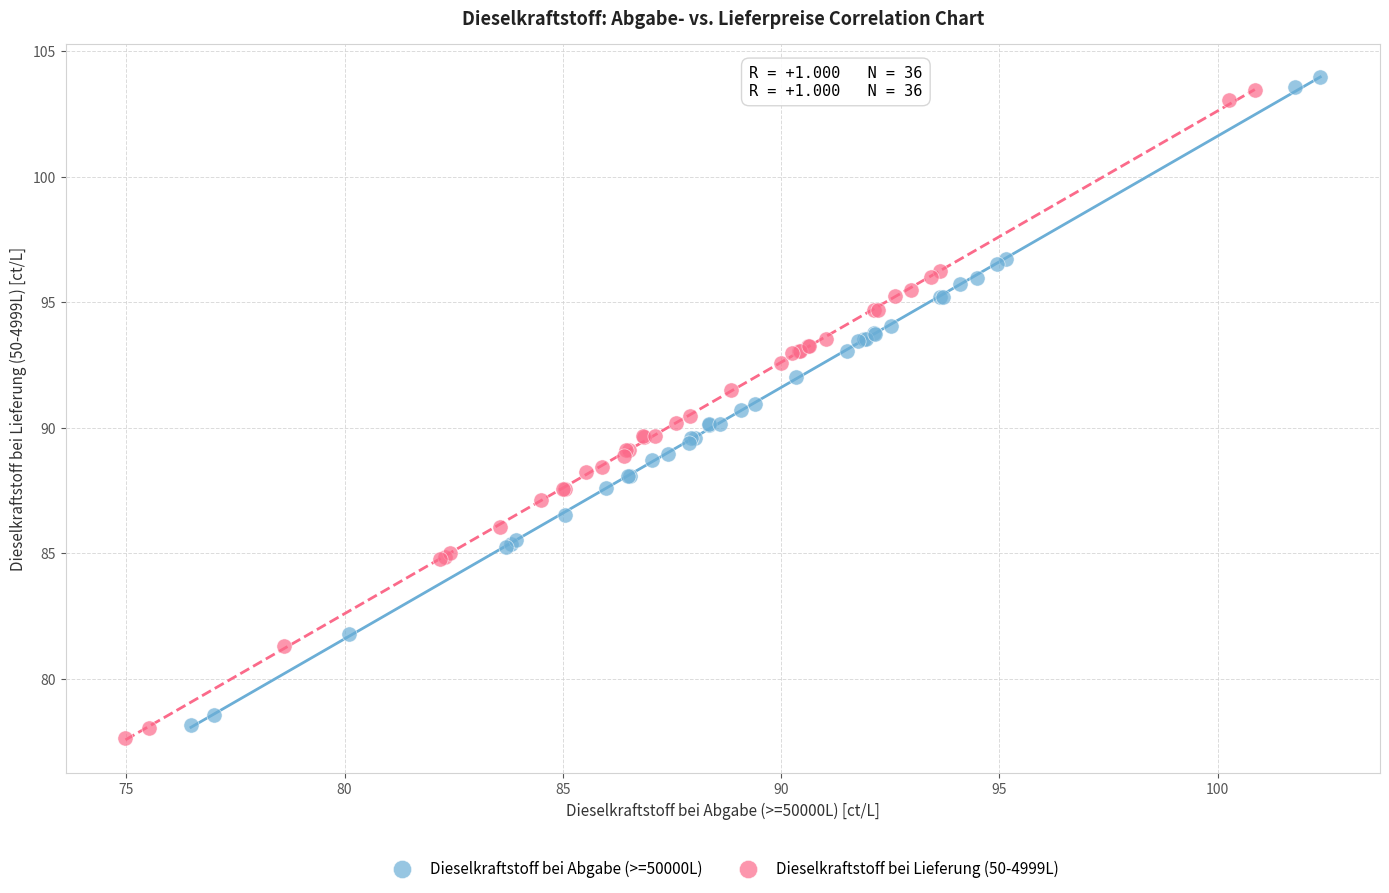

What are all the series names shown in the legend?

Dieselkraftstoff bei Abgabe (>=50000L), Dieselkraftstoff bei Lieferung (50-4999L)